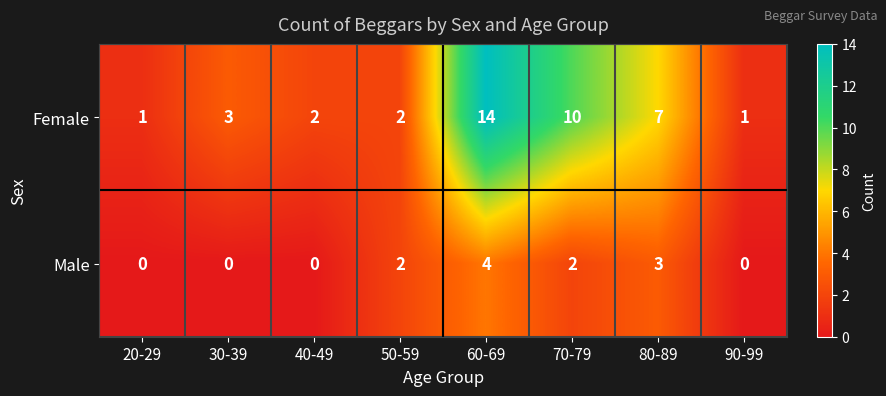

The value of Female at 40-49 is 2. True or false?

True